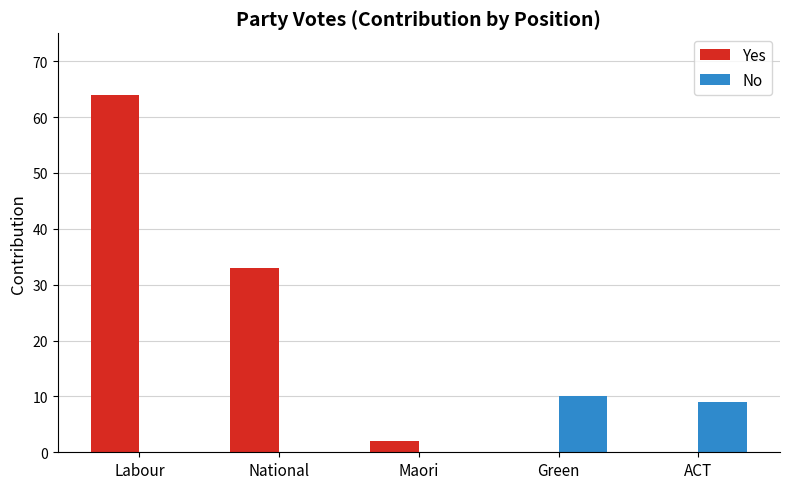

What is the sum of all Yes values?

99